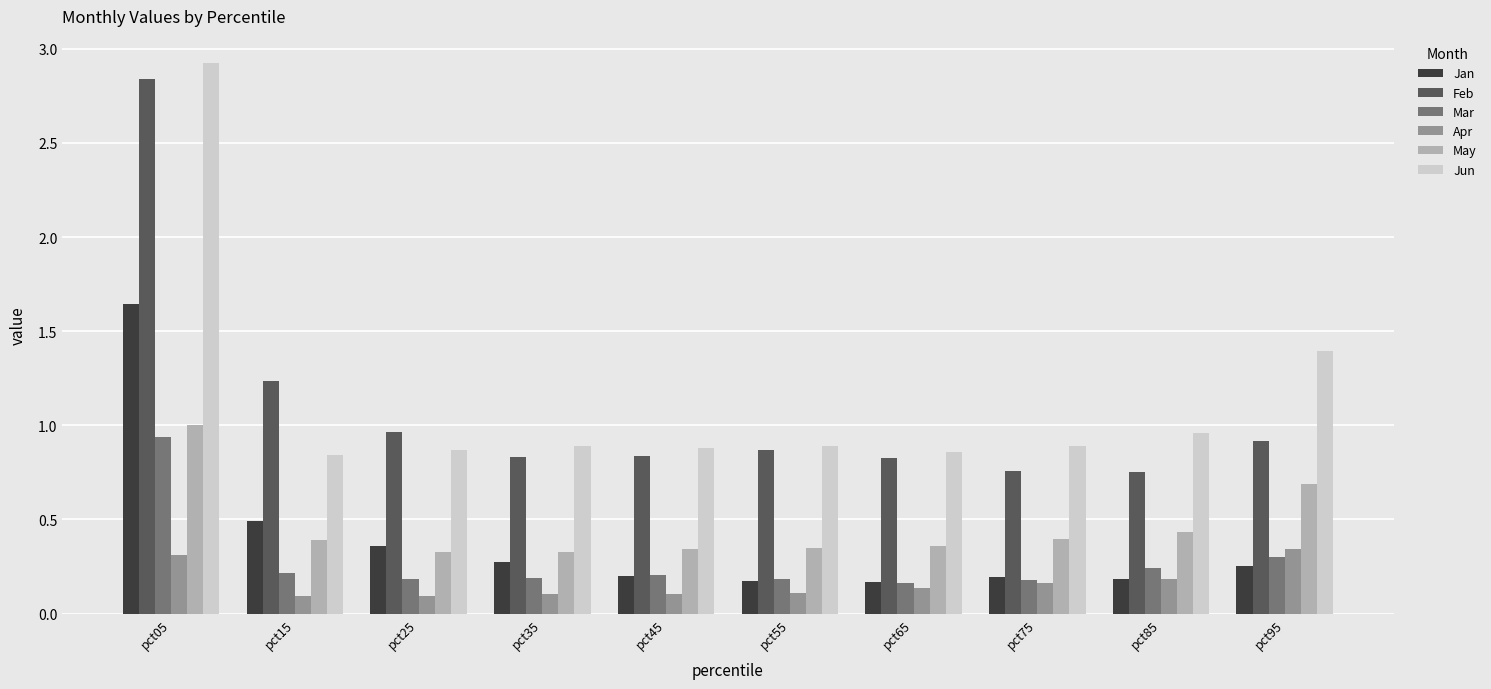

Which series has the largest range (max minus min)?

Feb